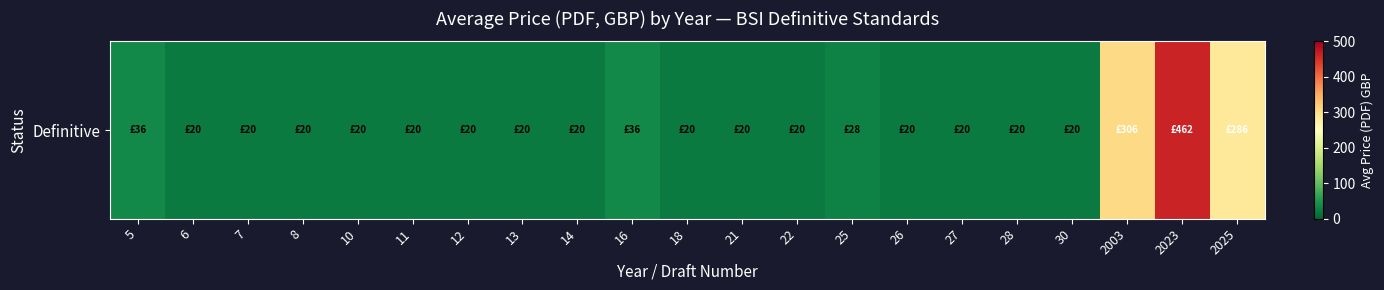

Reading right to left, what are all the values shown in this chart?

2025=286	2023=462	2003=306	30=20	28=20	27=20	26=20	25=28	22=20	21=20	18=20	16=36	14=20	13=20	12=20	11=20	10=20	8=20	7=20	6=20	5=36